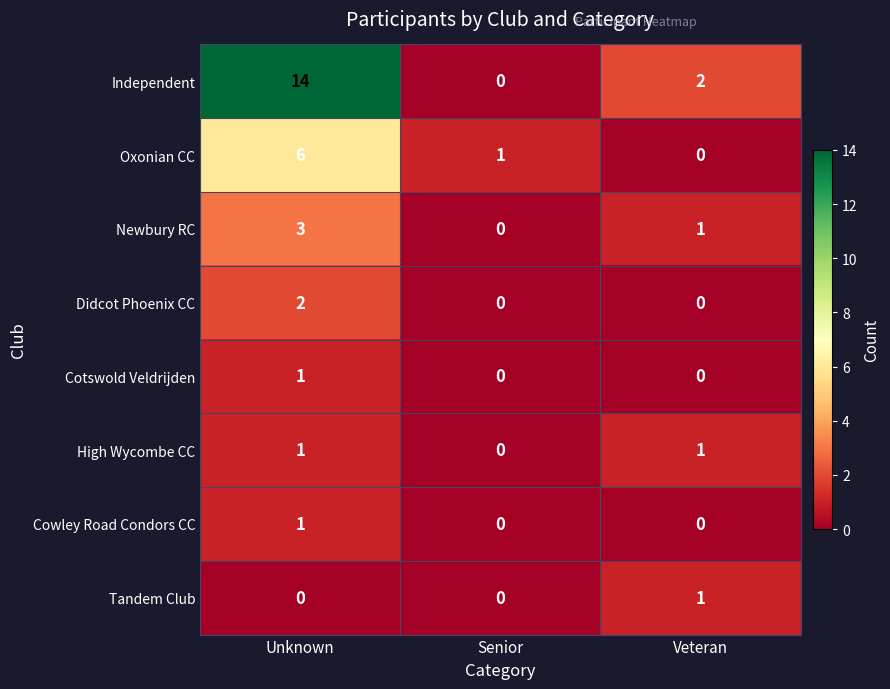

What is the maximum value shown in the chart?

14